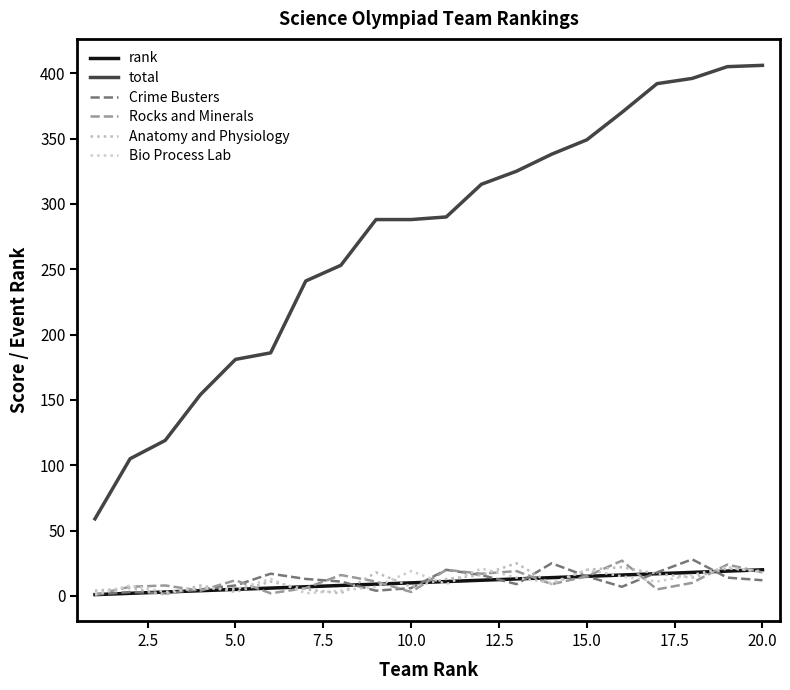

How many interior local peaks does the Bio Process Lab series have?

7